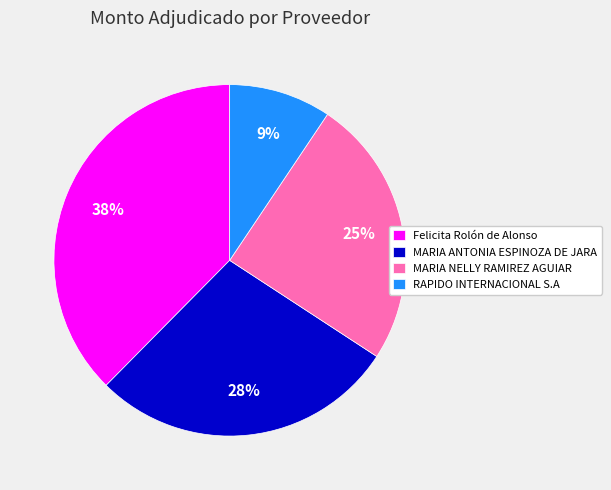

Which category has the biggest portion of the pie?

Felicita Rolón de Alonso